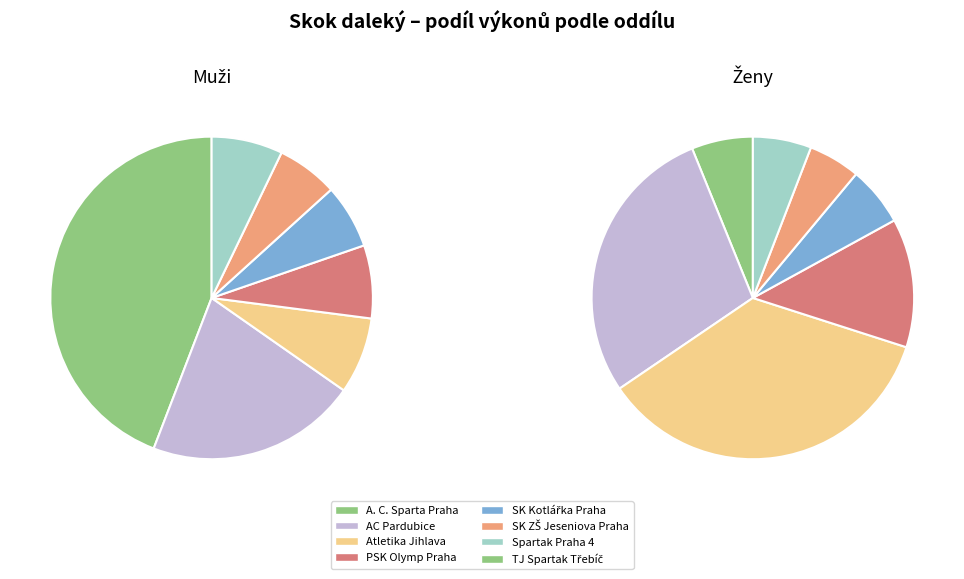

Combined, what portion of the pie is PSK Olymp Praha and SK Kotlářka Praha?

14.5%